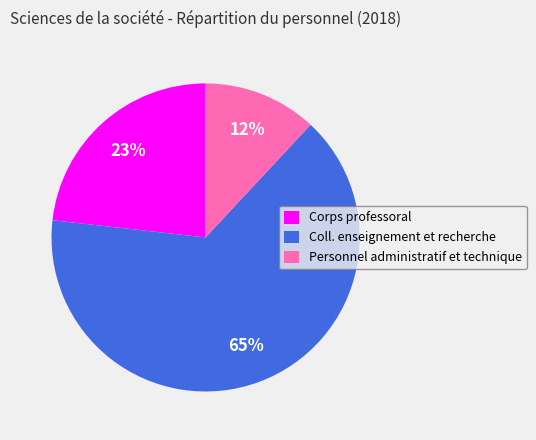

The Corps professoral slice represents 30% of the pie. True or false?

False